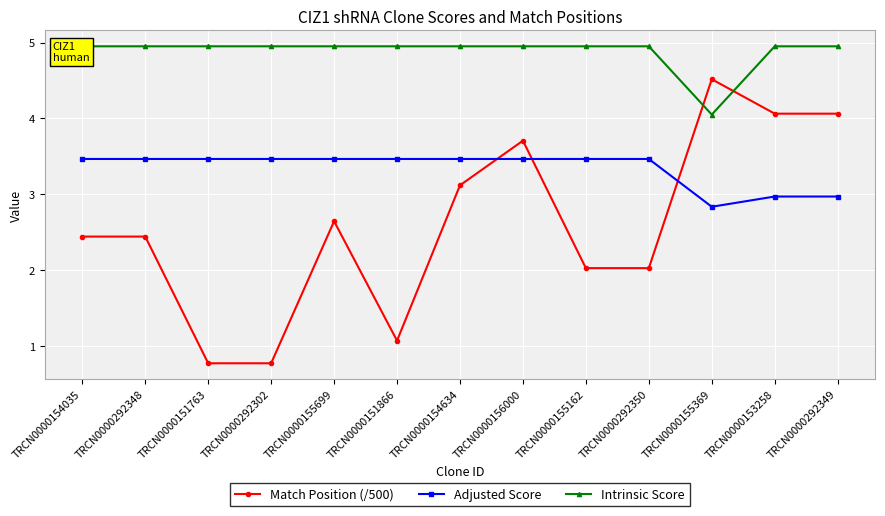

What is the approximate value of Adjusted Score at TRCN0000155162?

3.5